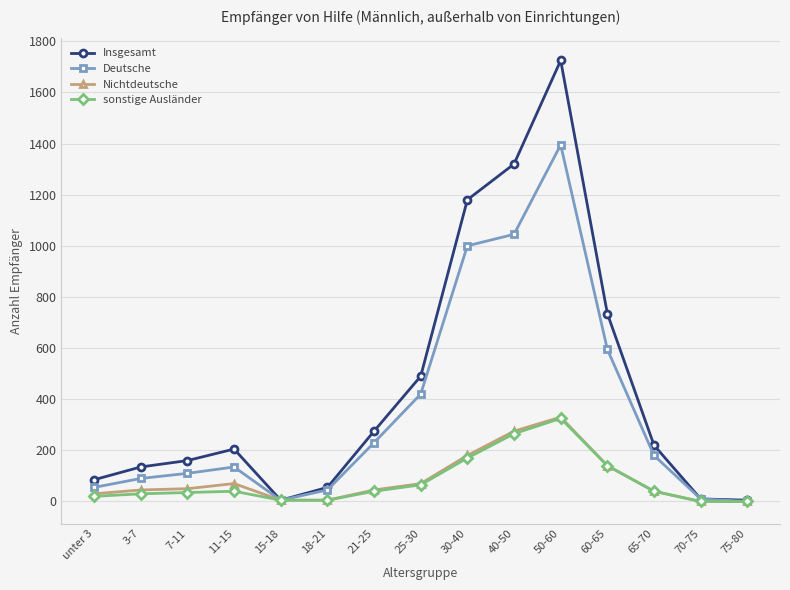

What is the label of the 2nd point from the left?

3-7